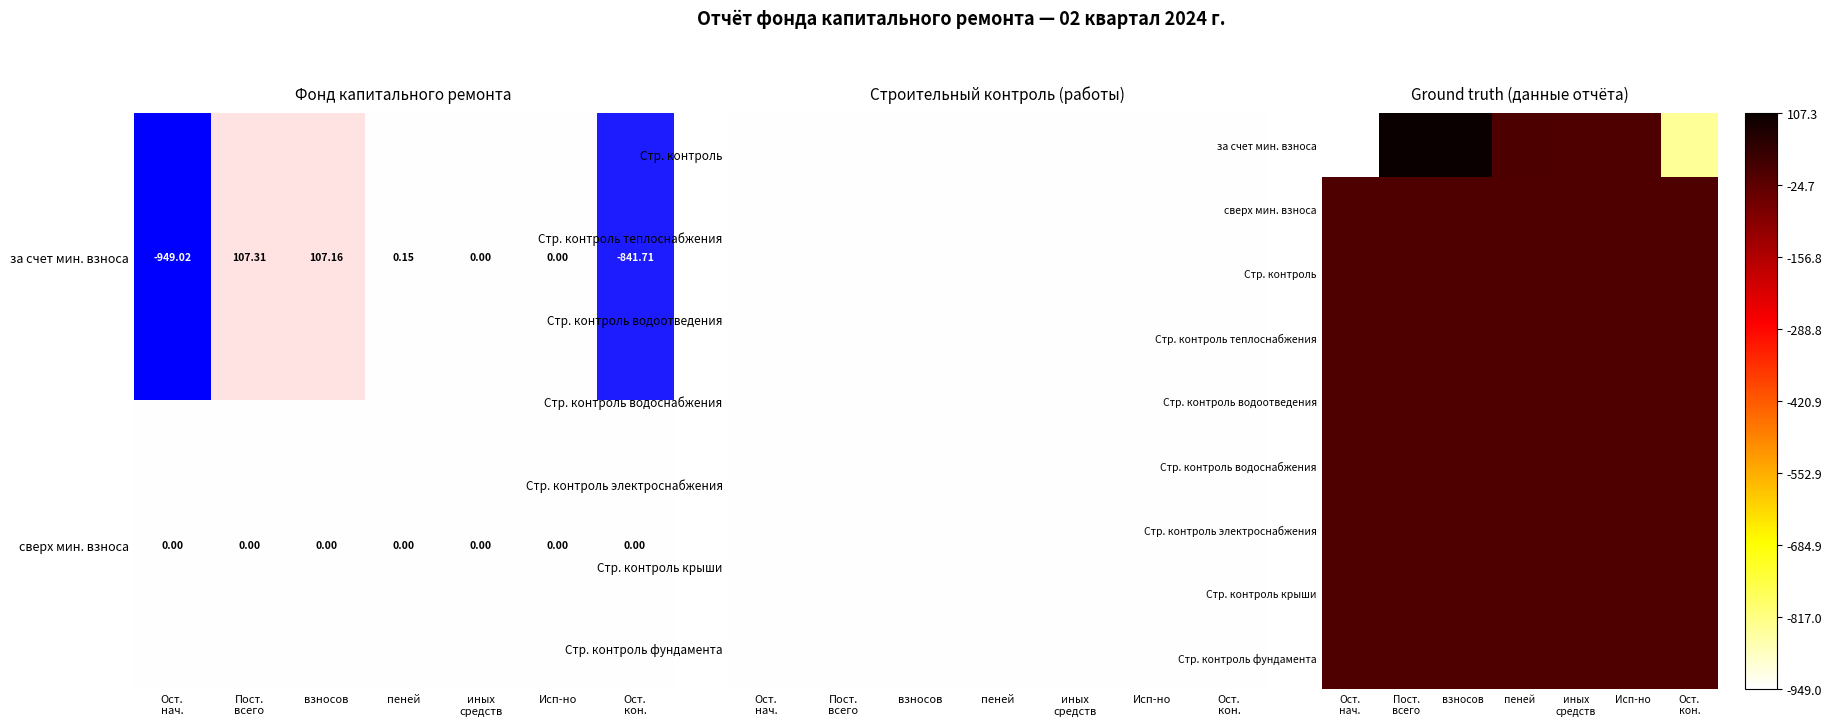

Which category has the highest value across all series?

Пост.
всего